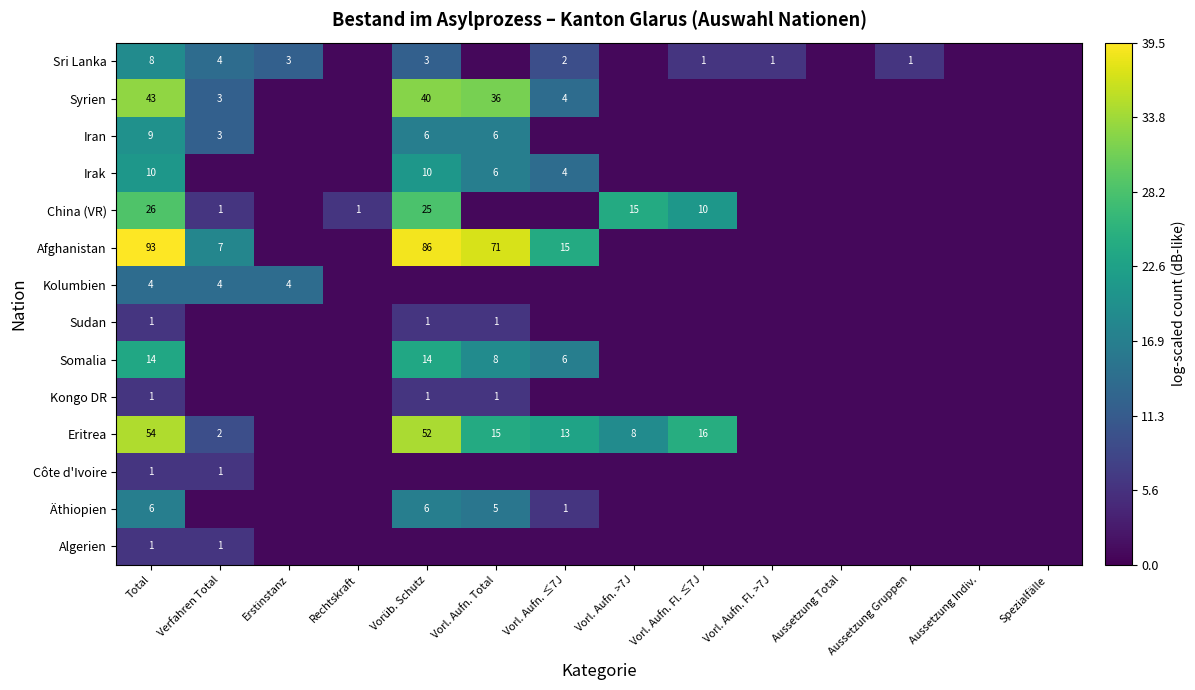

Is the value of Côte d'Ivoire at Total greater than the value of Somalia at Vorl. Aufn. ≤7J?

No